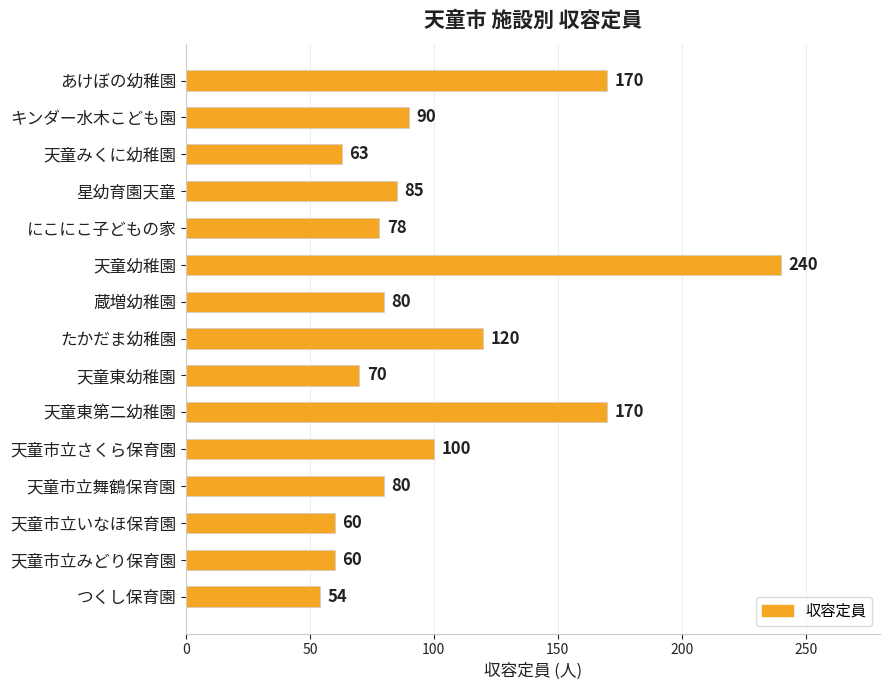

What is the difference between the maximum and minimum values?

186